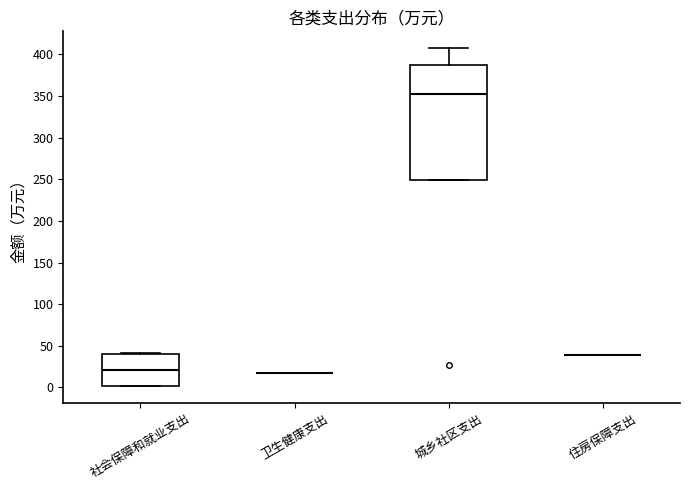

Which box is the tallest, from its lower edge to its upper edge?

城乡社区支出